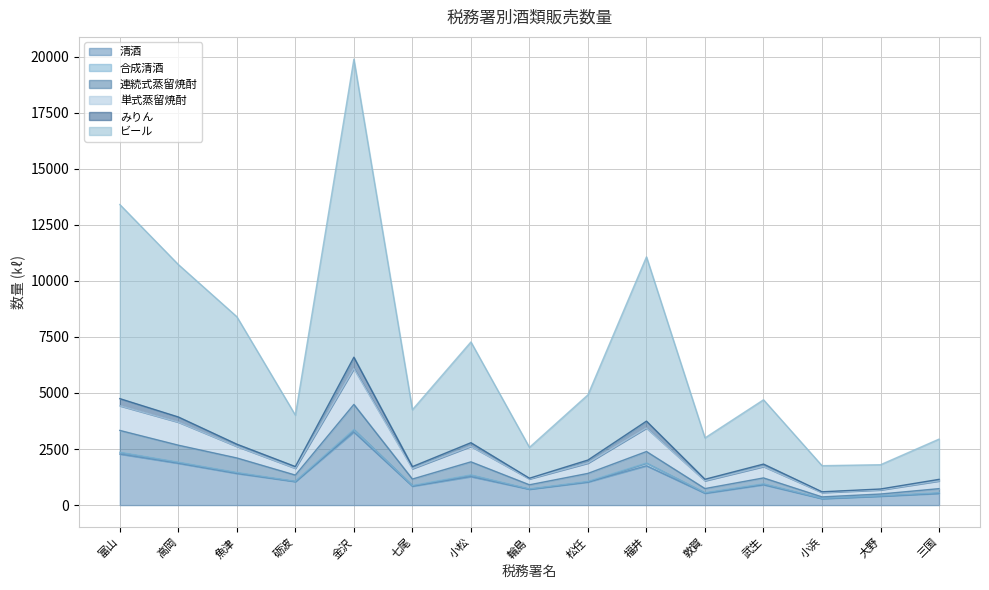

How many lines are shown in the chart?

6